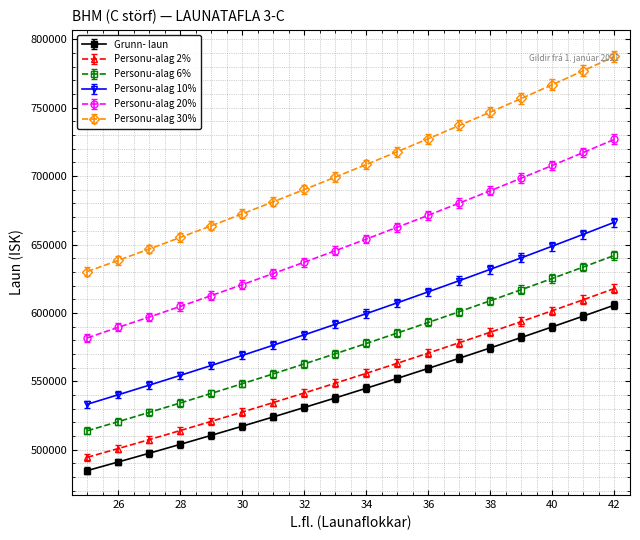

What is the value of the Grunn- laun point at the 3rd from the left?

497500